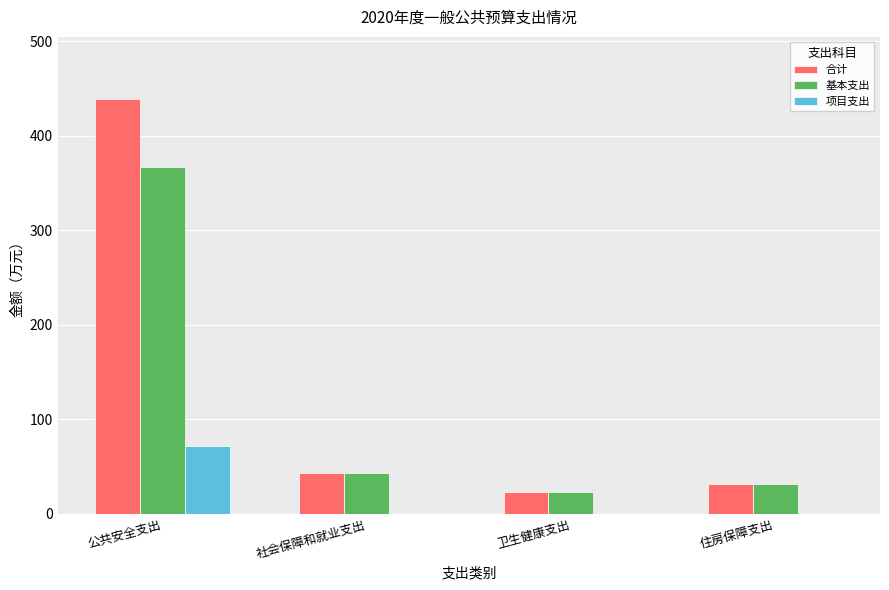

At which label does 项目支出 reach its peak?

公共安全支出